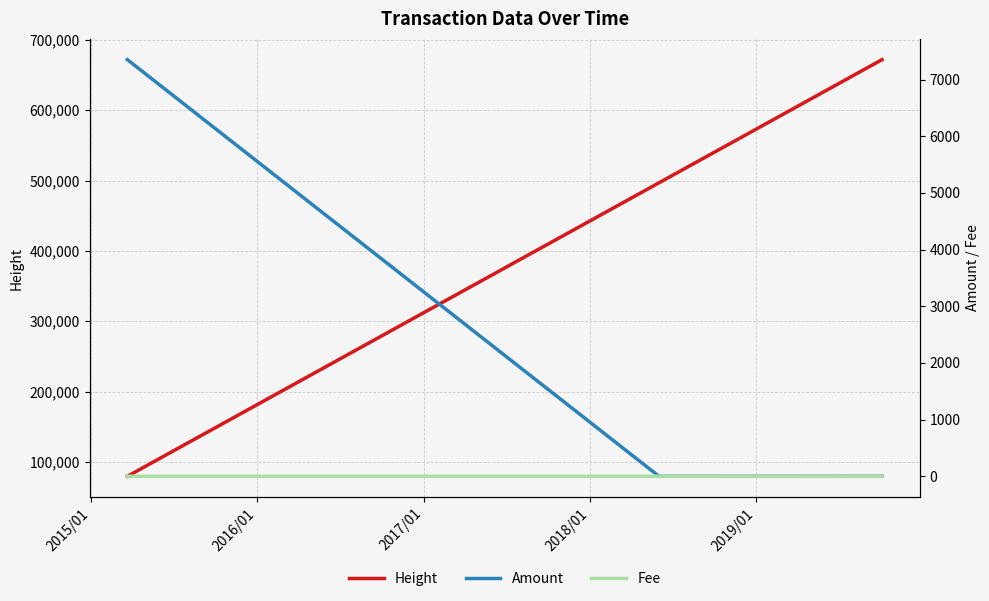

What is the lowest value of the Height series?

79487